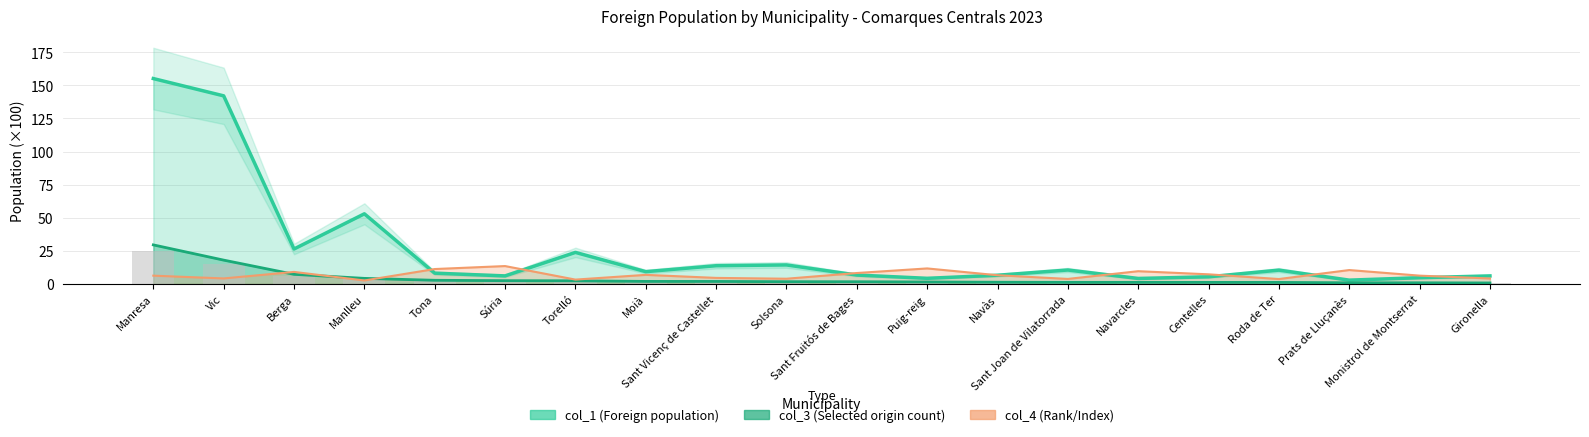

What is the value of the col_4 (Rank/Index) bar at the 17th from the left?

3.7